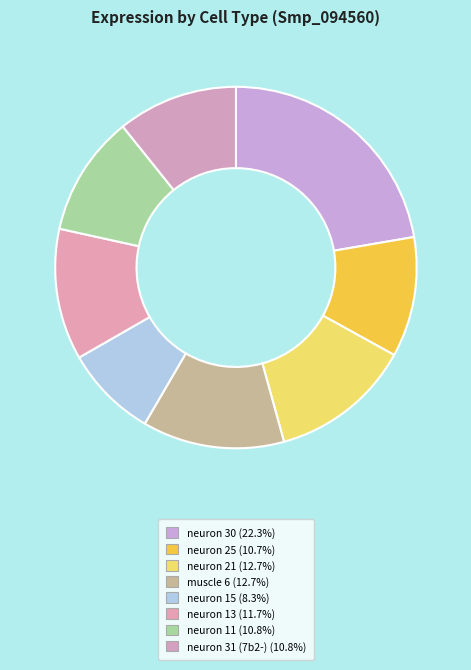

Combined, what portion of the pie is neuron 15 and neuron 21?

21.0%